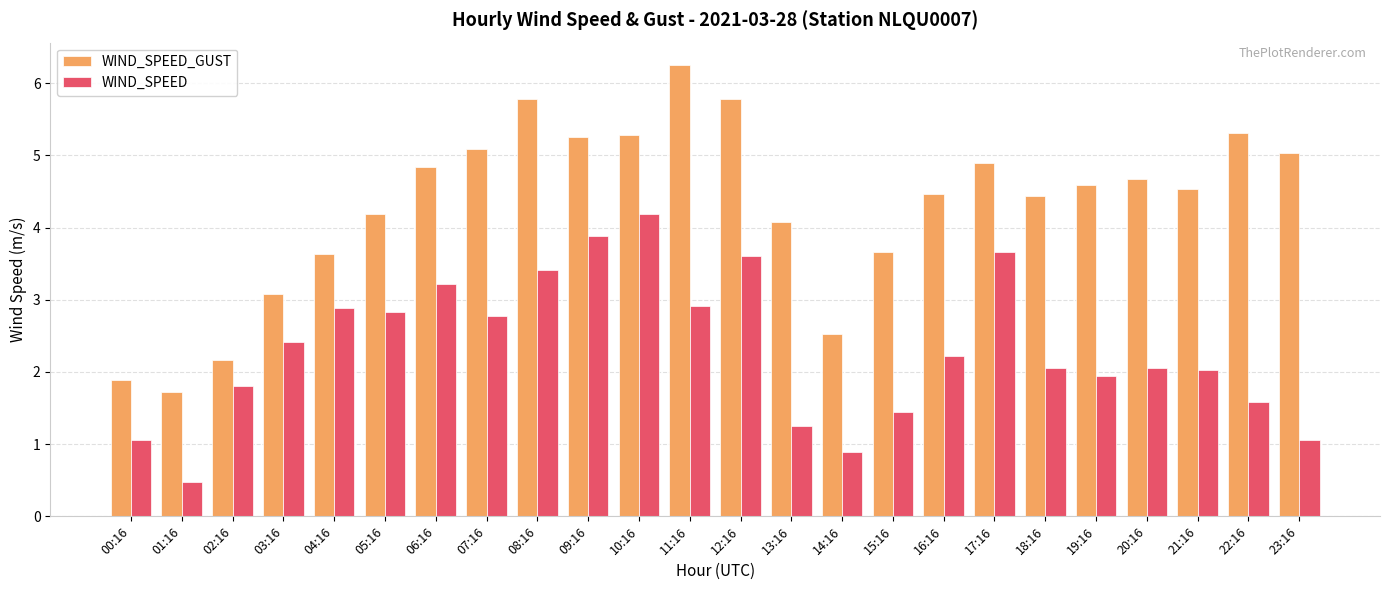

What is the lowest value of the WIND_SPEED_GUST series?

1.7